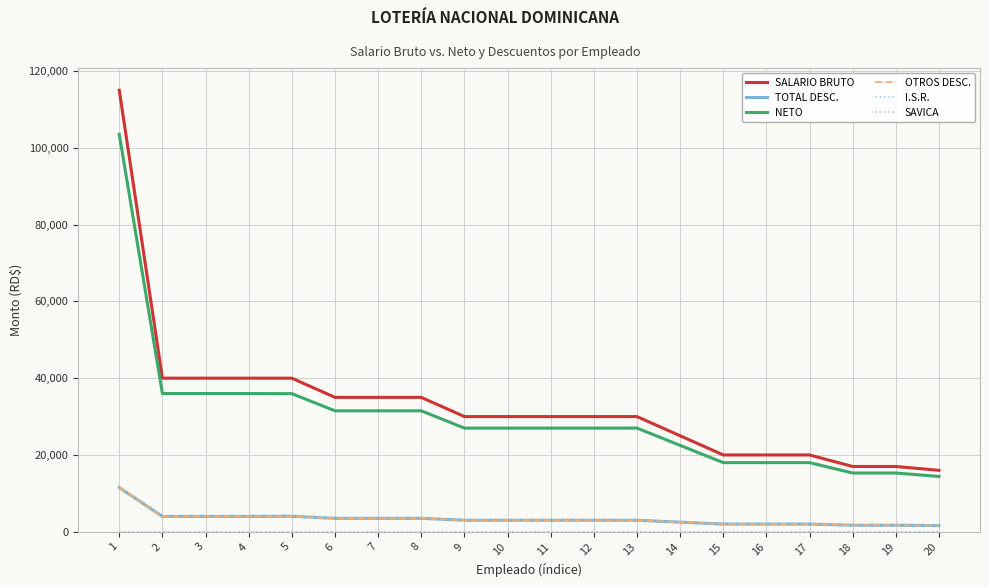

True or false: TOTAL DESC. and SALARIO BRUTO cross at least once.

False